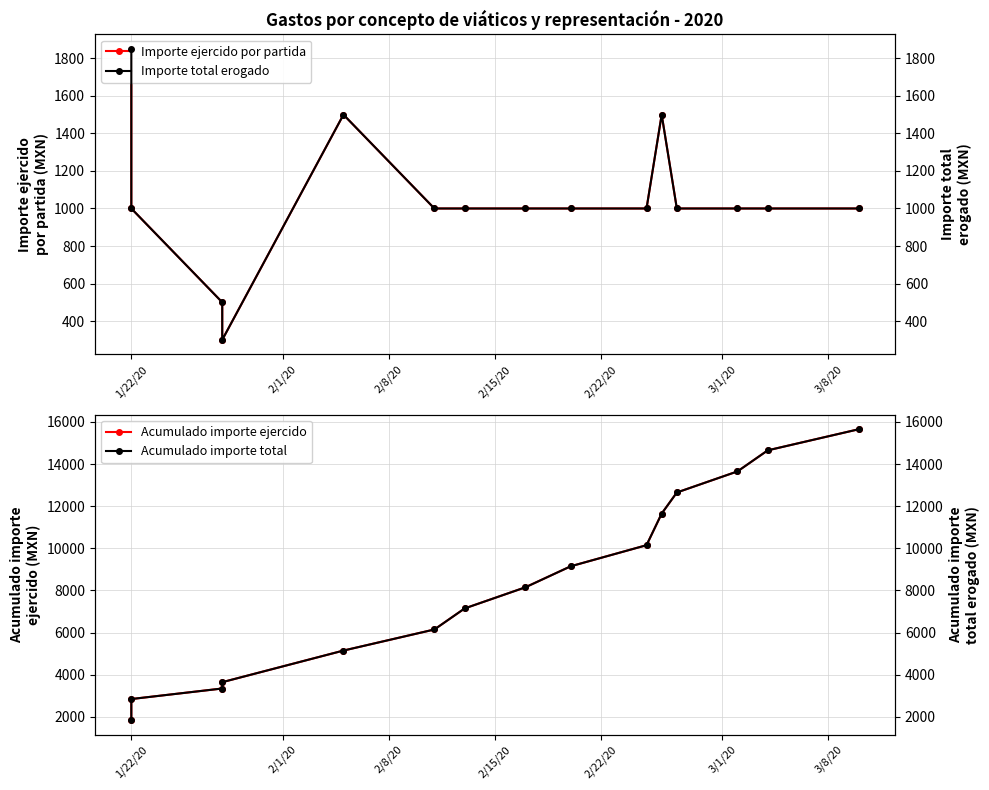

Rank the series by their maximum value, from lowest to highest.

Importe ejercido por partida, Importe total erogado, Acumulado importe ejercido, Acumulado importe total